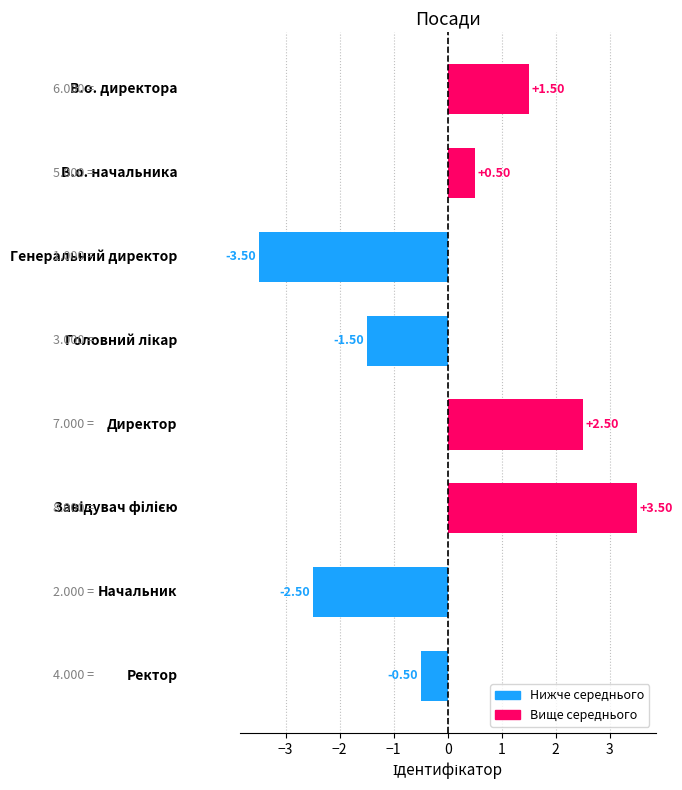

What is the difference between the maximum and minimum values?

7.0